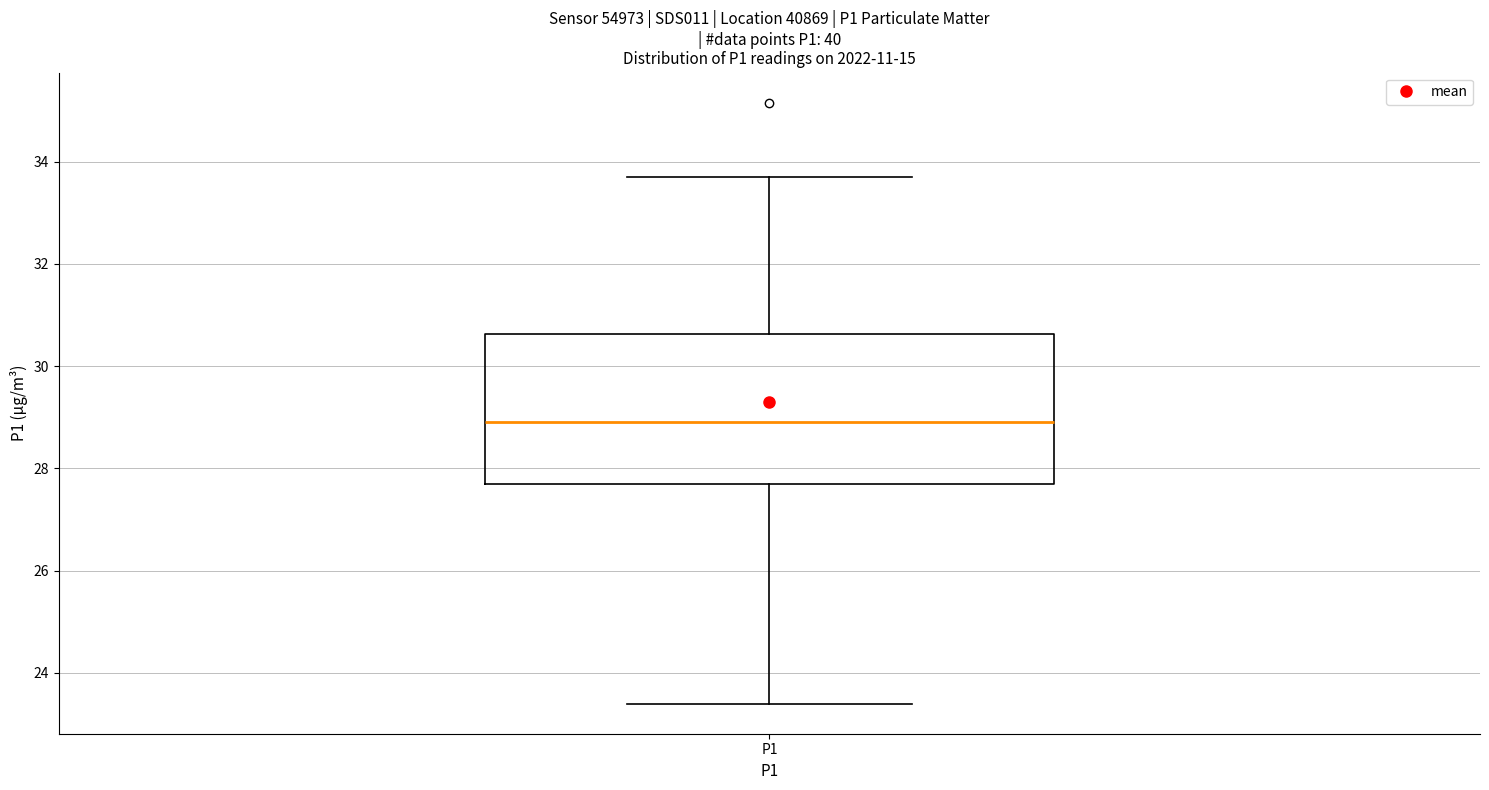

Read this box plot against the y-axis: the position of the median line, the range covered by the box, and the ends of both whiskers. The values are not printed on the chart, so give them approximately, as read against the axis.

median 29.0, box 27.8 to 30.6, whiskers 23.4 to 33.8